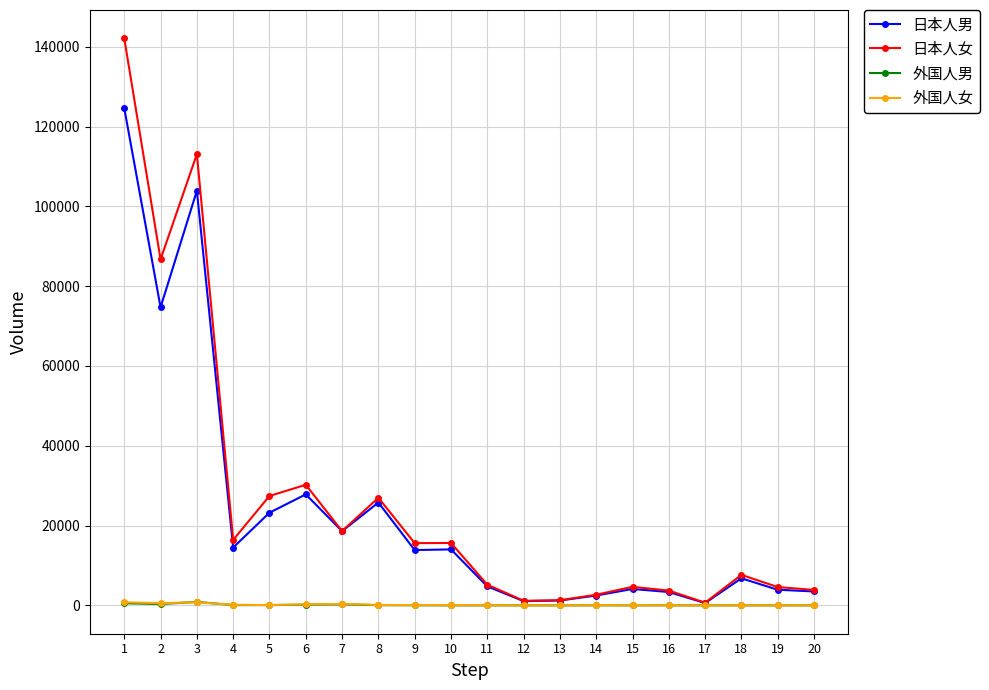

The value of 日本人女 at 19 is 4592. True or false?

True